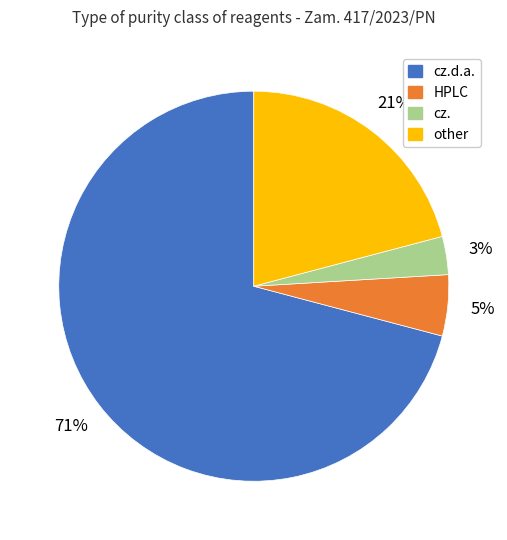

Is there any slice that represents more than half of the pie?

Yes